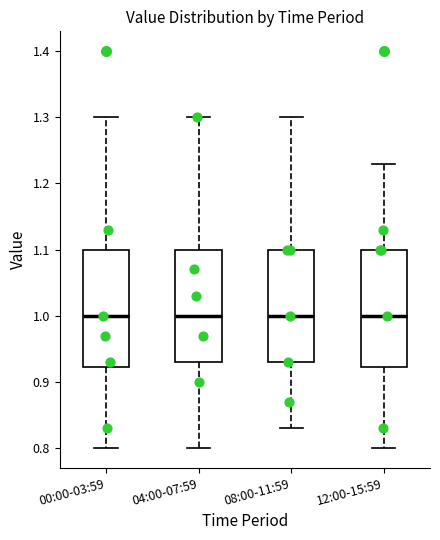

Reading left to right, transcribe this box plot: for each box, give where its median line is, the range the box spans, and where its two whiskers end, as read against the y-axis. The values are not printed on the chart, so give them approximately, as read against the axis.

00:00-03:59: median 1.00, box 0.92 to 1.10, whiskers 0.80 to 1.30
04:00-07:59: median 1.00, box 0.93 to 1.10, whiskers 0.80 to 1.30
08:00-11:59: median 1.00, box 0.93 to 1.10, whiskers 0.83 to 1.30
12:00-15:59: median 1.00, box 0.92 to 1.10, whiskers 0.80 to 1.23